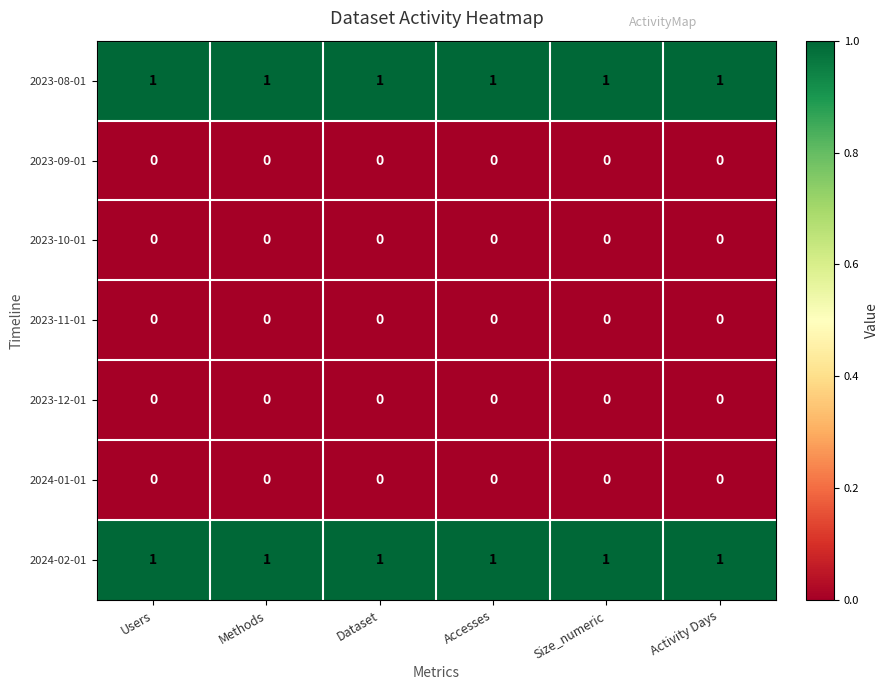

What is the total value across all series at Size_numeric?

2